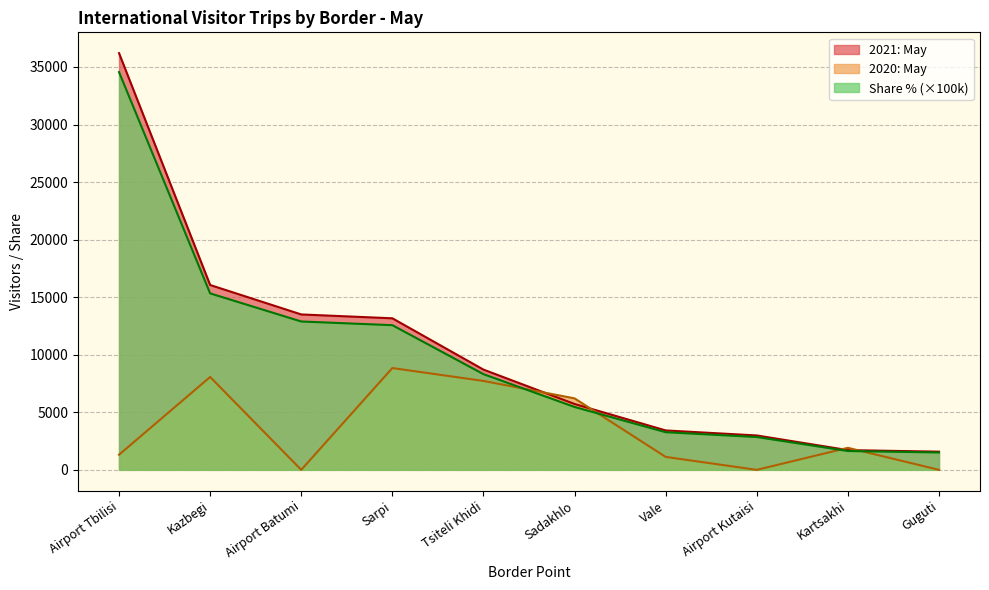

How many data points in 2021: May are less than 8312?

5